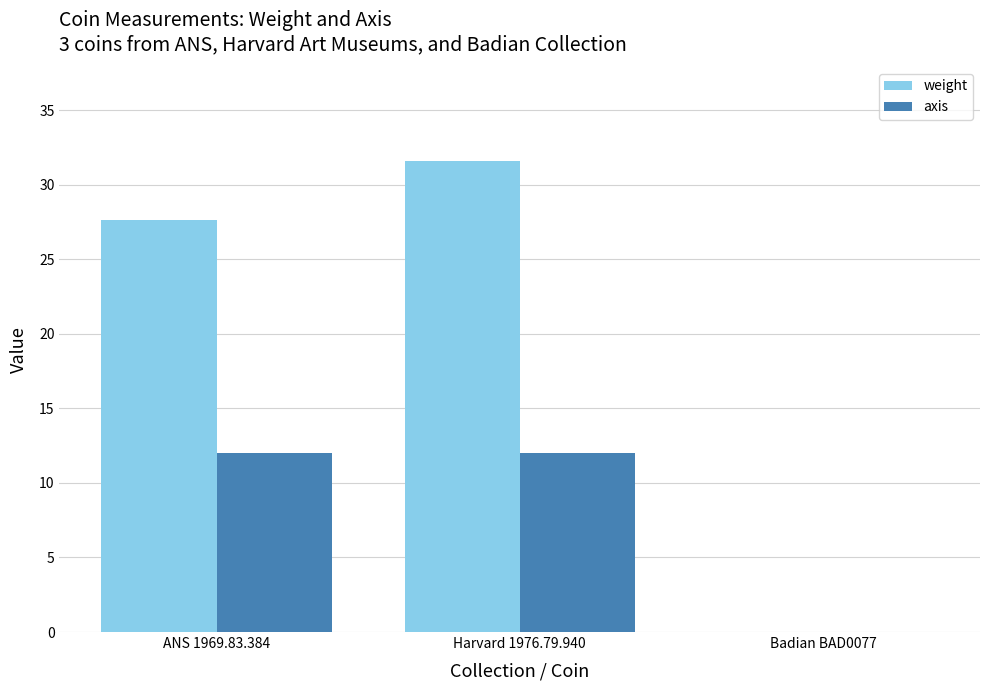

Which category has the highest value across all series?

Harvard 1976.79.940